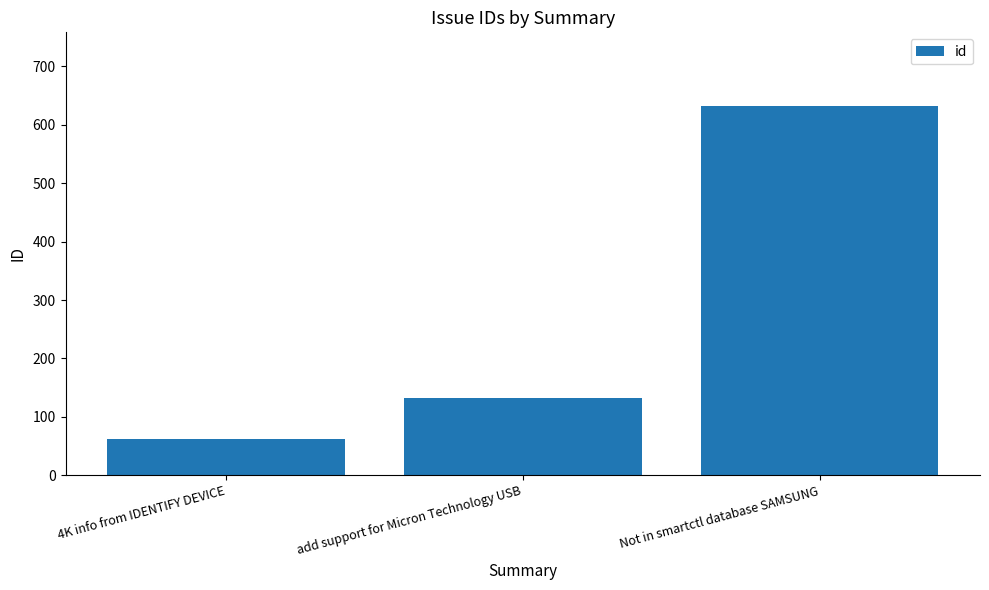

How many values are below 133?

1